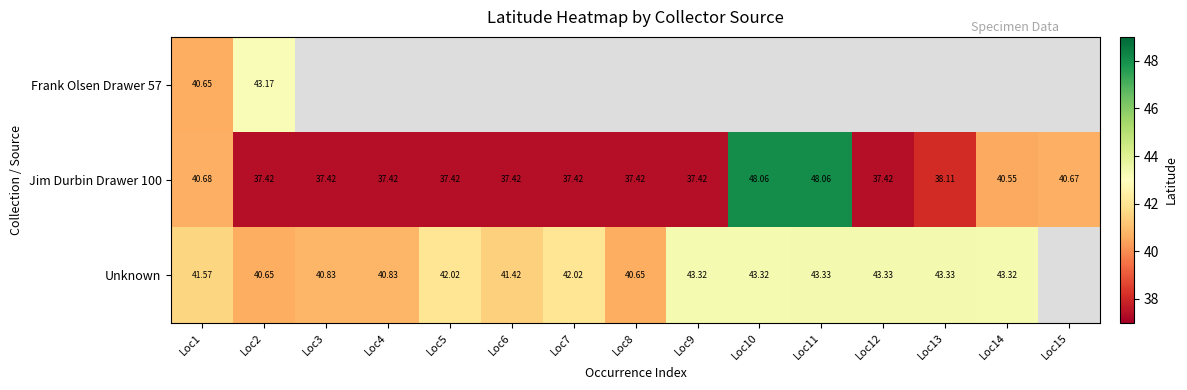

At which label does Frank Olsen Drawer 57 reach its peak?

Loc2